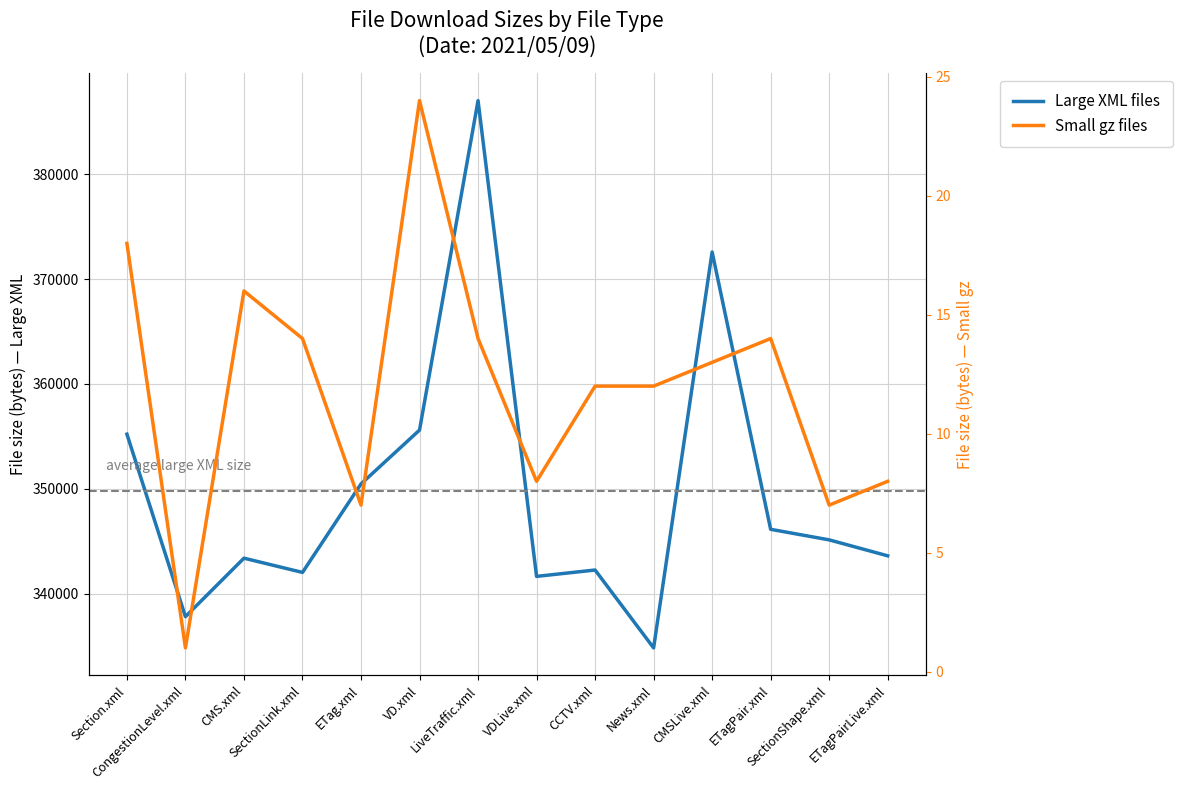

What is the label of the 13th point from the left?

SectionShape.xml